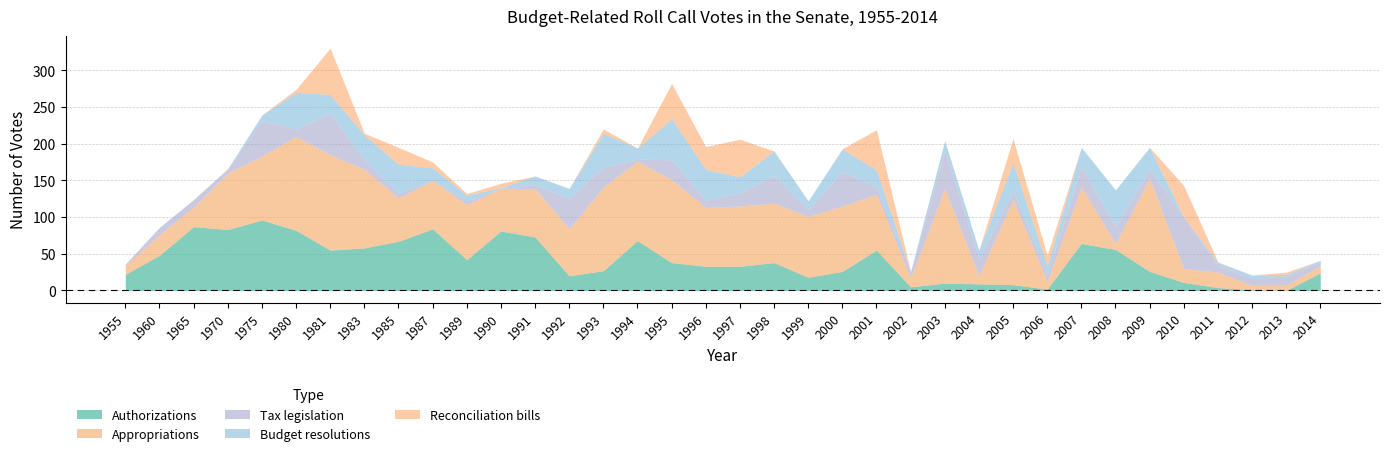

What is the value of the Budget resolutions point at the 13th from the left?

12